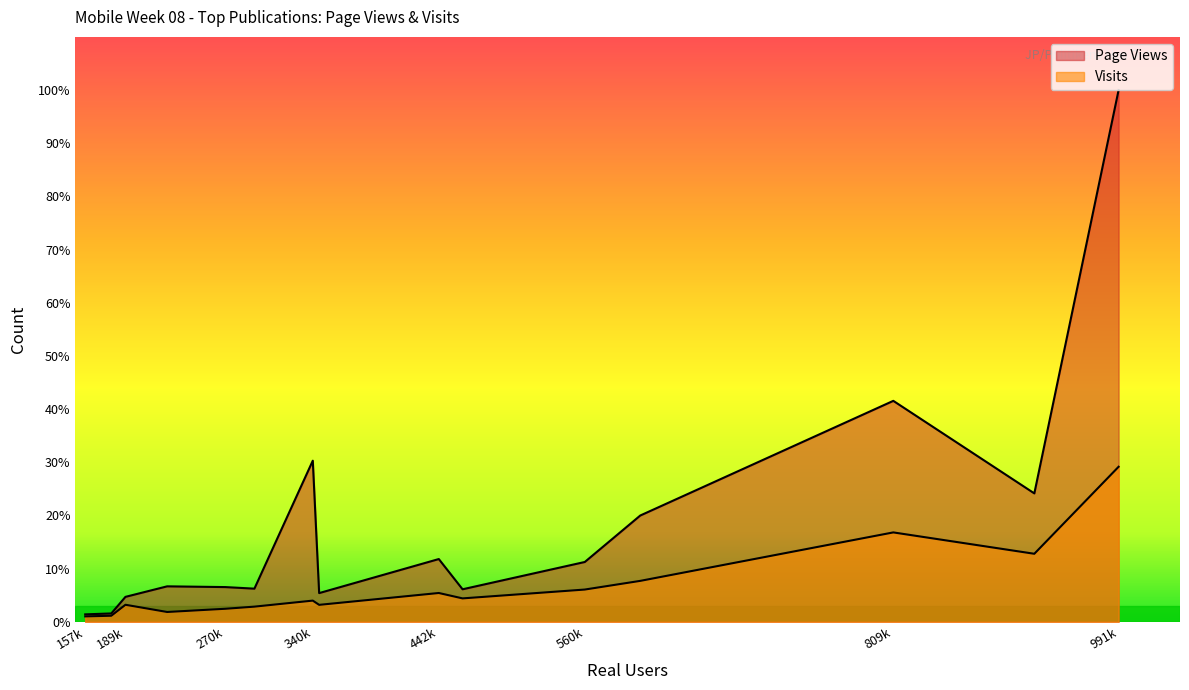

Which series has the widest spread of values?

Page Views